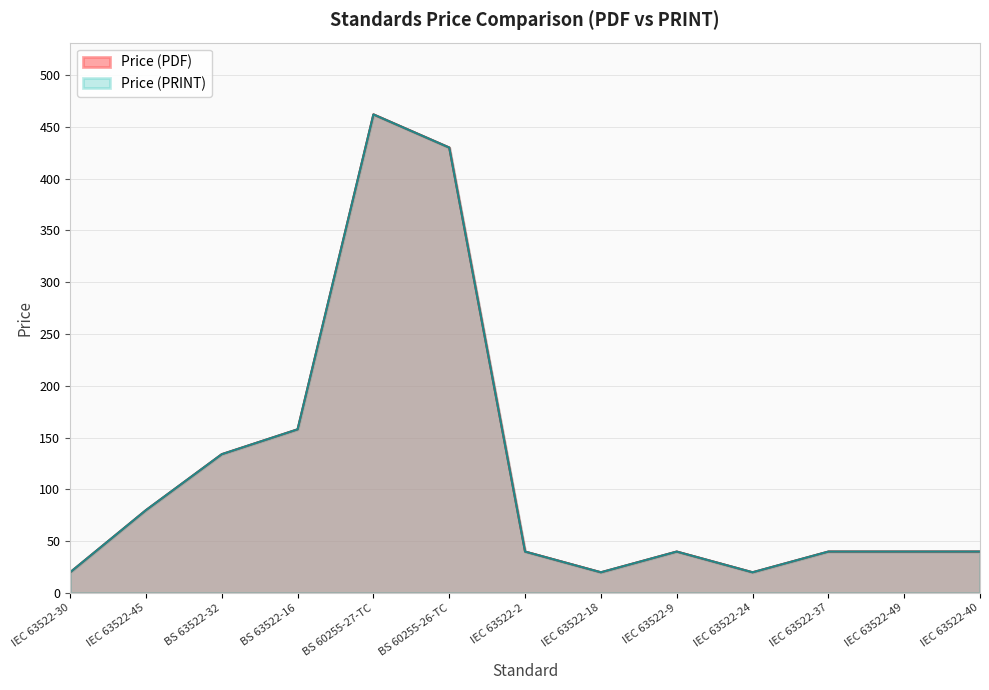

Is it true that Price (PRINT) equals 66 at IEC 63522-40?

False